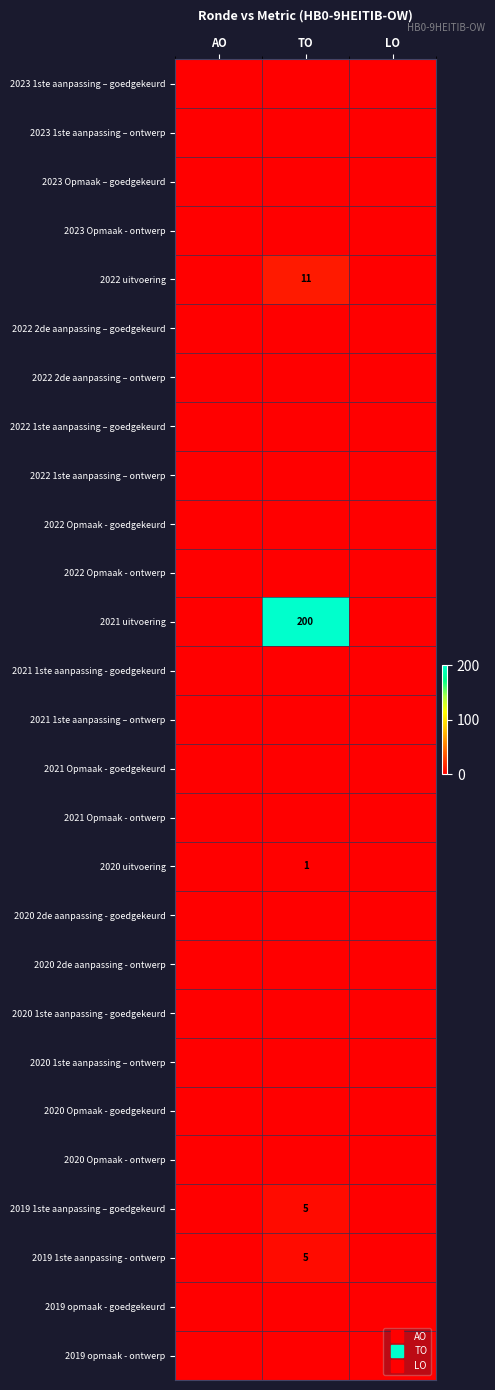

Is the value of 2020 1ste aanpassing – ontwerp at LO greater than the value of 2022 2de aanpassing – ontwerp at AO?

No